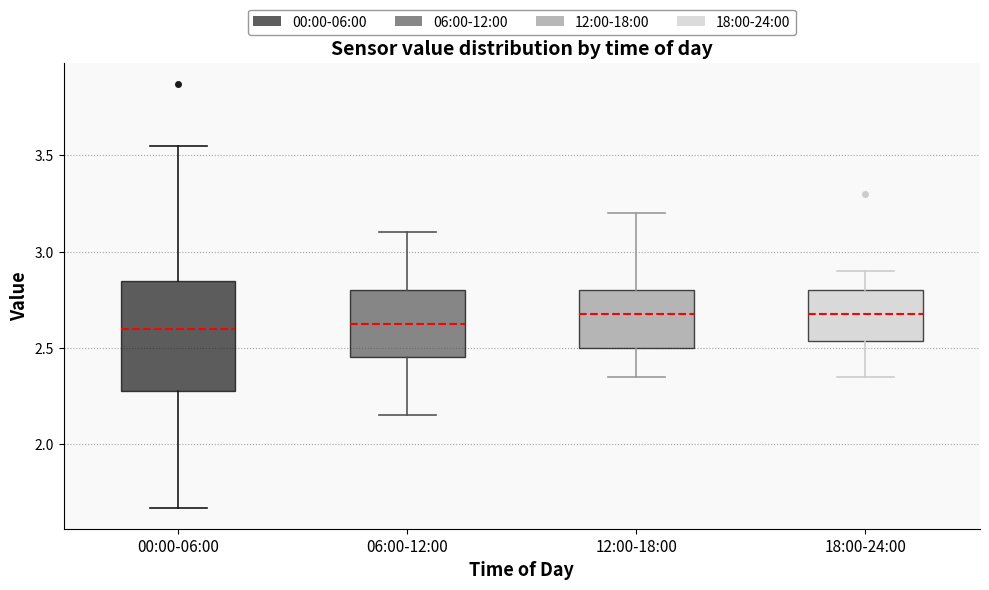

Which box is the tallest, from its lower edge to its upper edge?

00:00-06:00